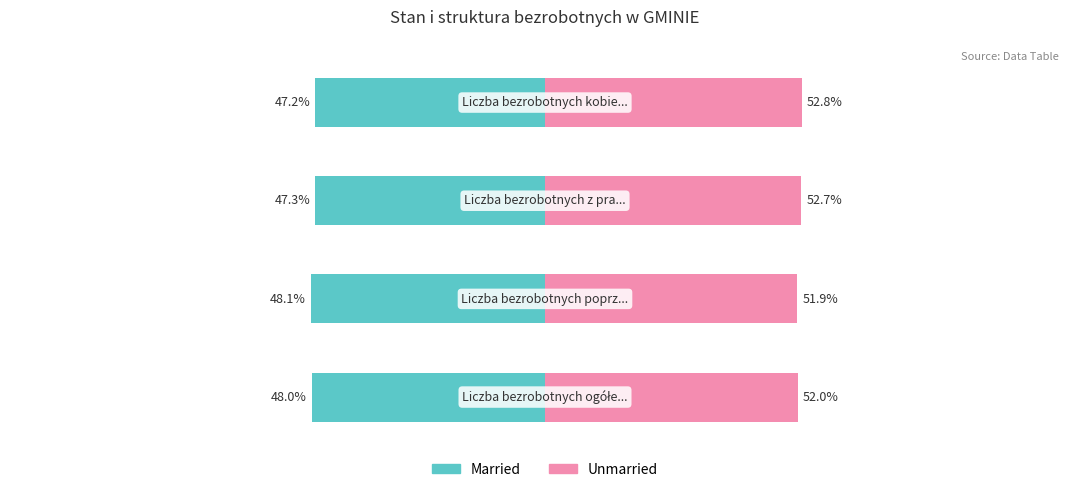

Reading left to right, transcribe all the data shown in this chart.

Married: 0=-48.0	1=-48.1	2=-47.3	3=-47.2
Unmarried: 0=52.0	1=51.9	2=52.7	3=52.8